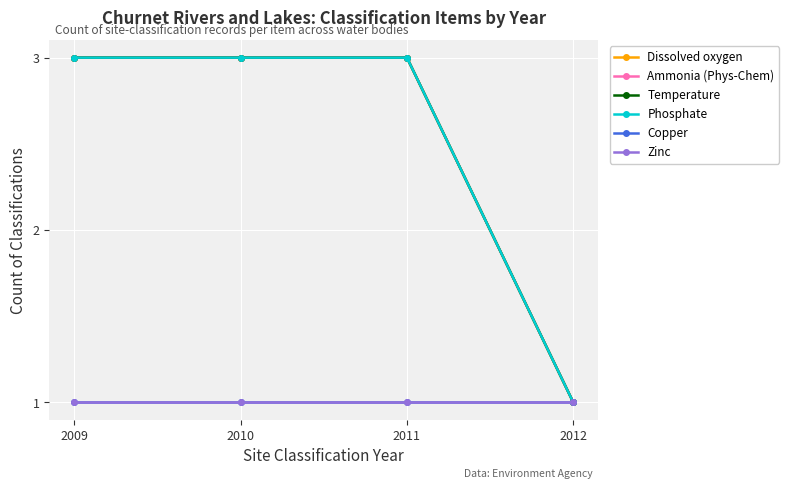

What is the difference between the highest and lowest values at 2010?

2